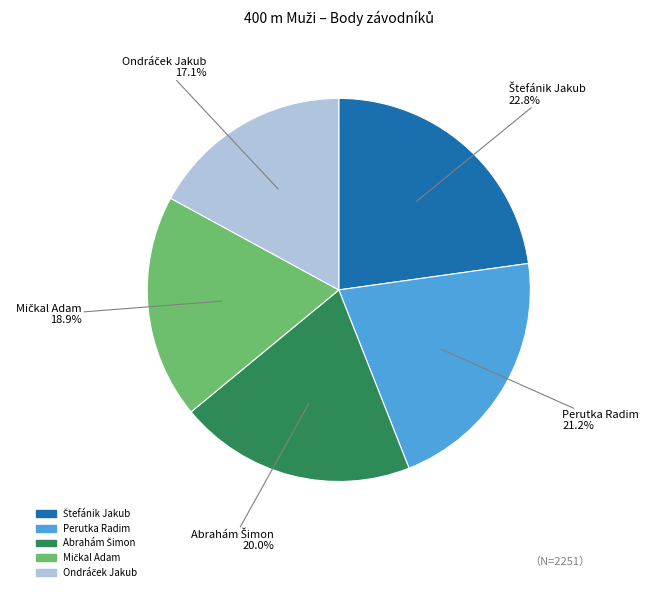

Is there a majority slice in this chart?

No